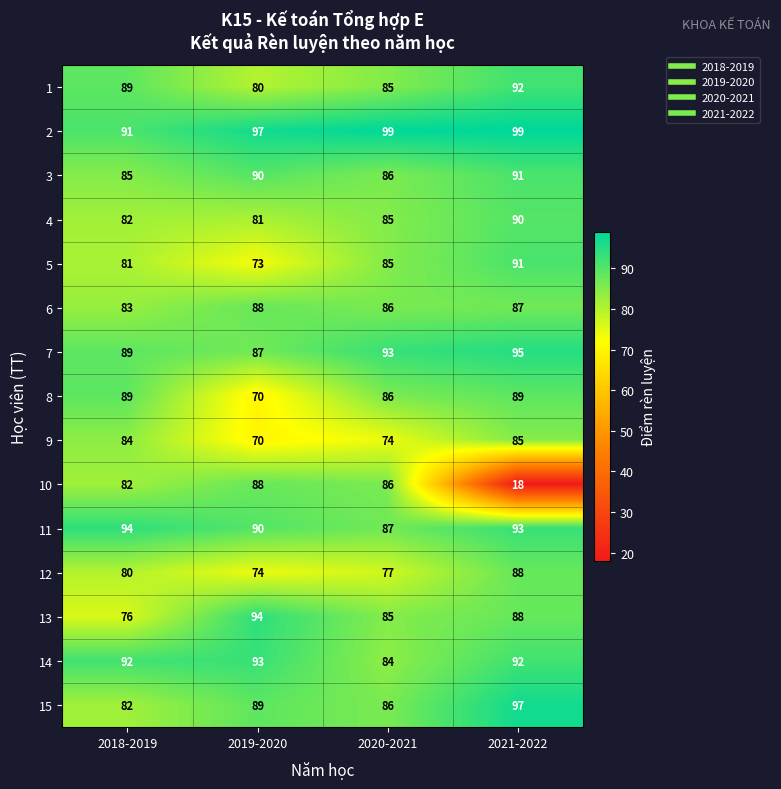

What is the minimum value for 13?

76